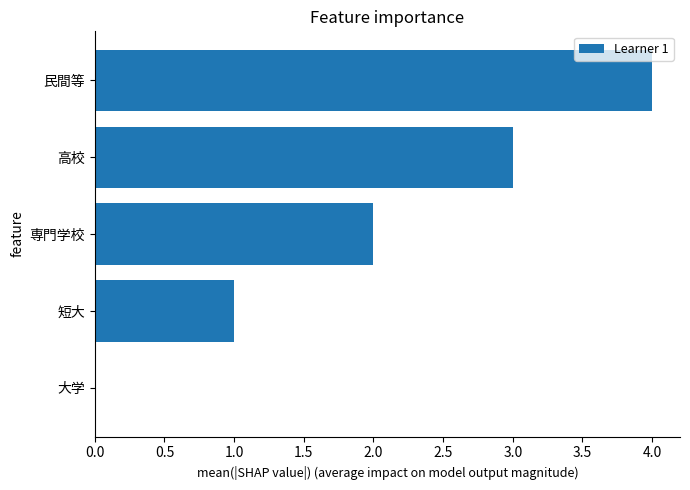

Which has a higher value, 大学 or 専門学校?

専門学校